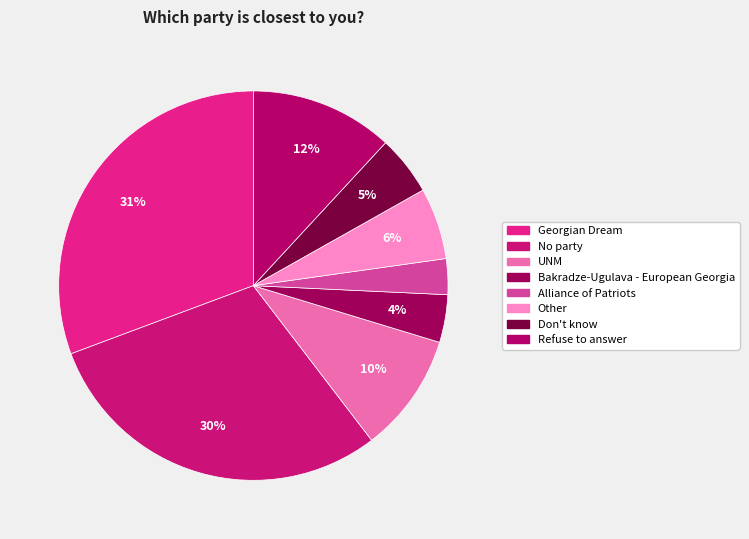

Is there any slice that represents more than half of the pie?

No